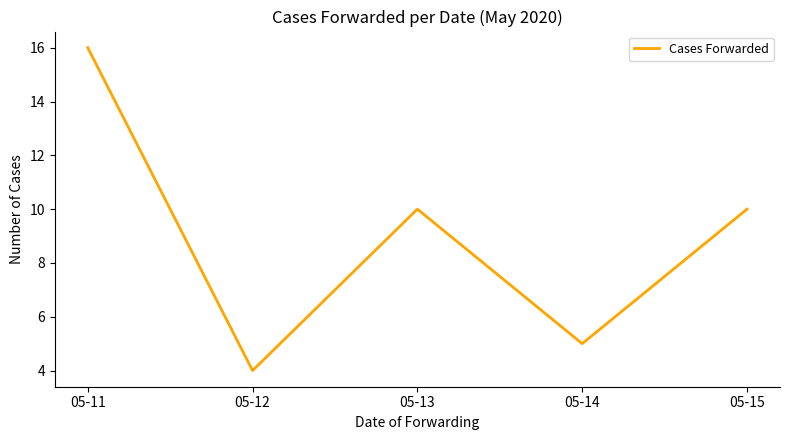

How many lines are shown in the chart?

1